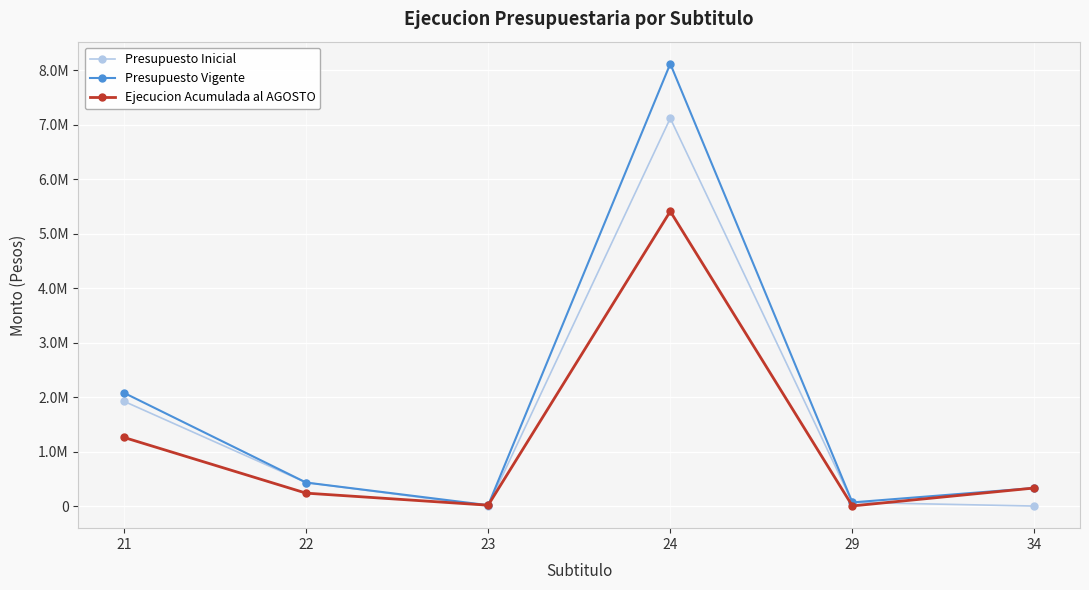

At which label is Presupuesto Vigente closest to 4066508?

21